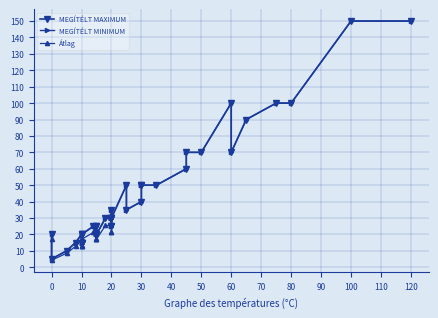

How many data points does each series have?

40